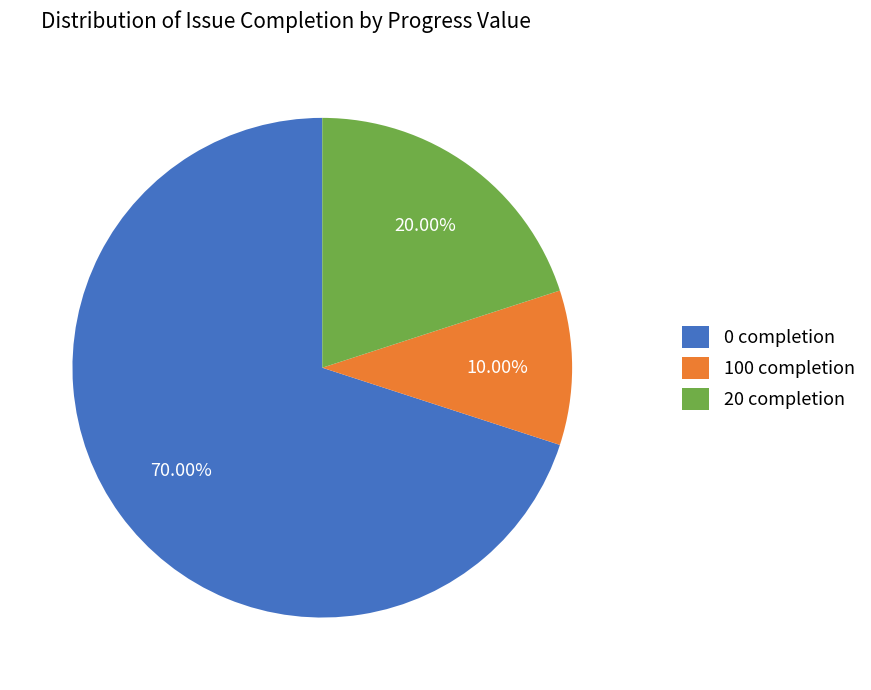

Rank the categories by value from lowest to highest.

100 completion, 20 completion, 0 completion